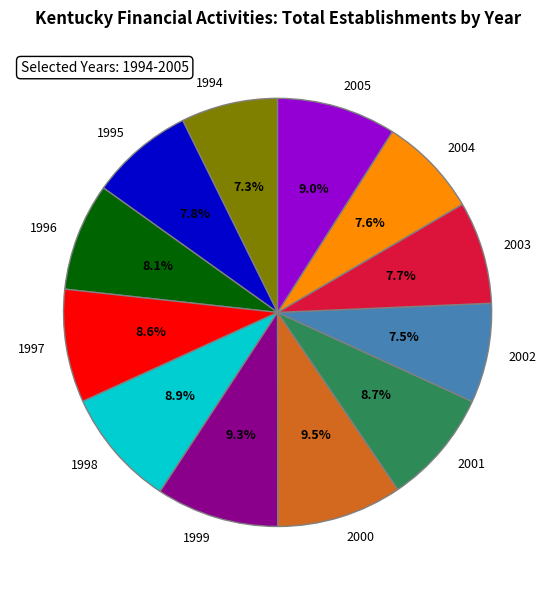

How many slices are in this pie chart?

12